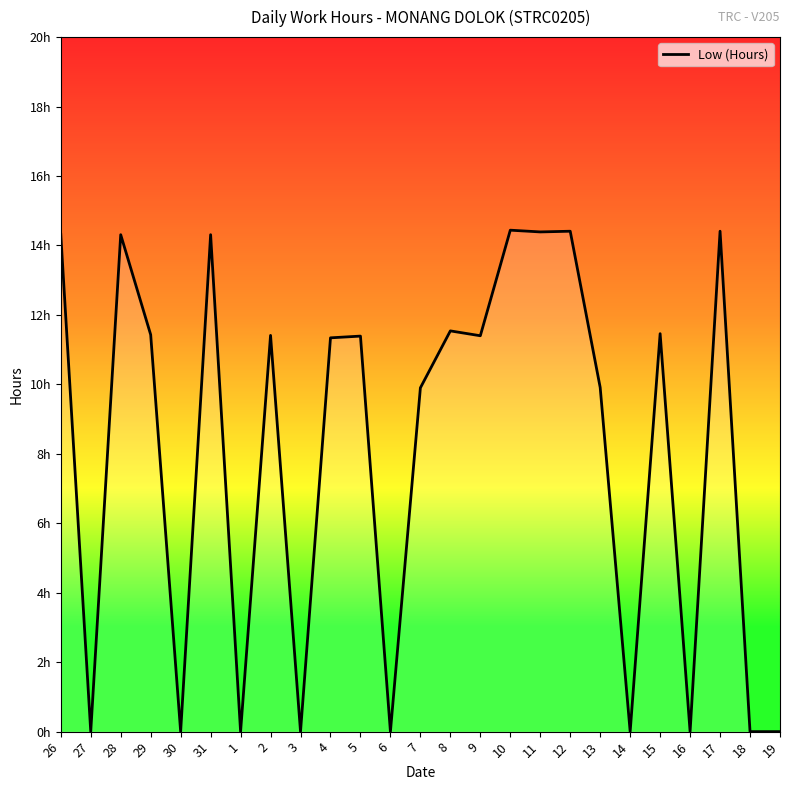

List the labels in order of value, smallest first.

27, 30, 1, 3, 6, 14, 16, 18, 19, 7, 13, 4, 5, 9, 2, 29, 15, 8, 28, 31, 26, 11, 12, 17, 10